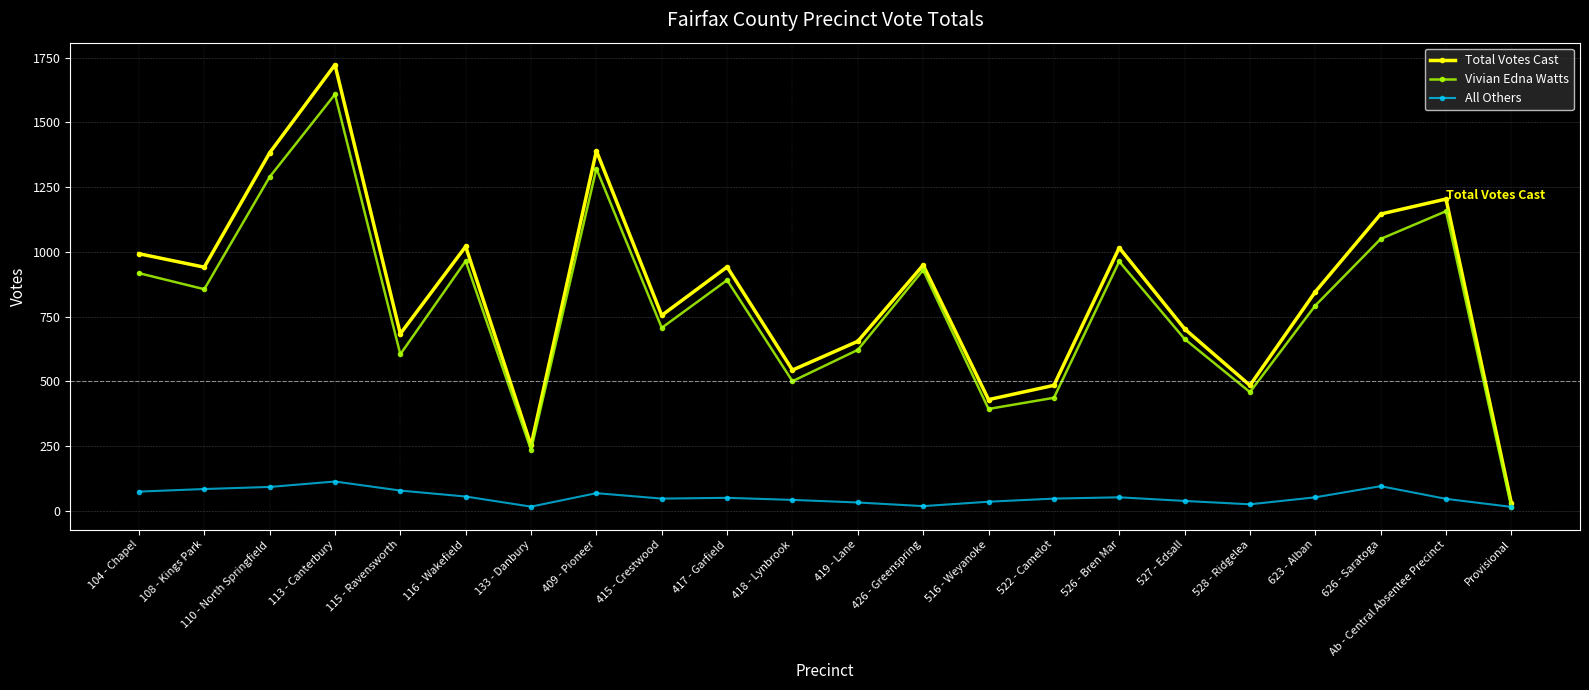

At which category does the chart reach its peak across all series?

113 - Canterbury